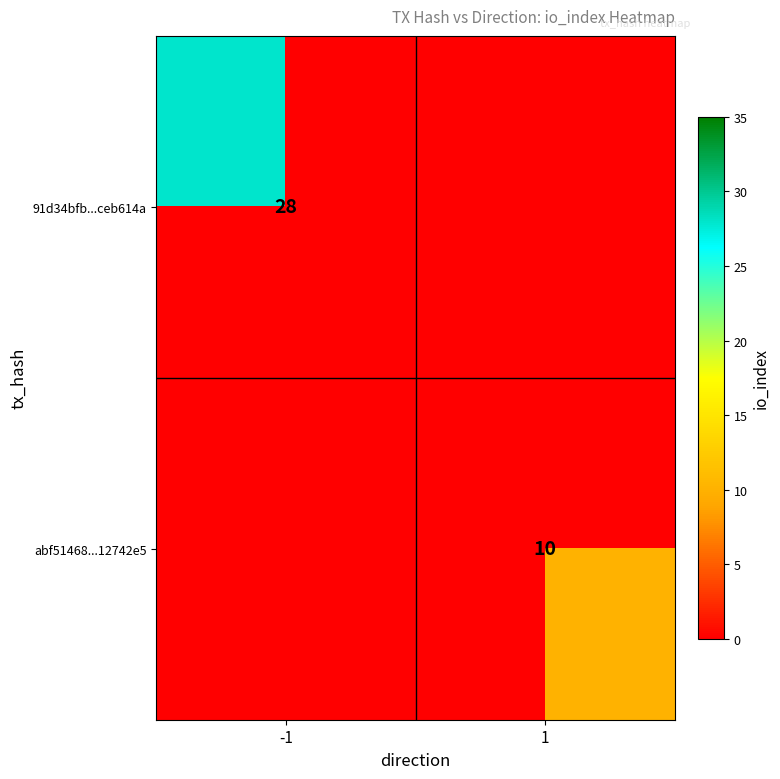

The abf51468...12742e5 series shows 10 at 1. True or false?

True